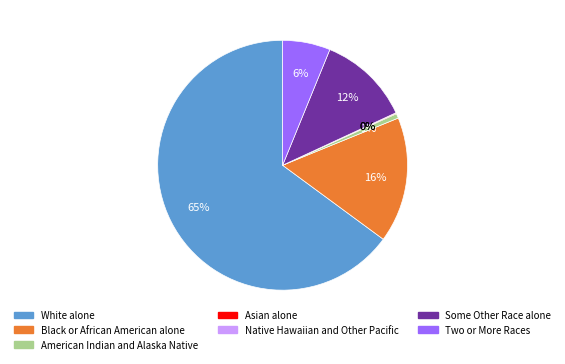

True or false: Black or African American alone accounts for 6% of the total.

False